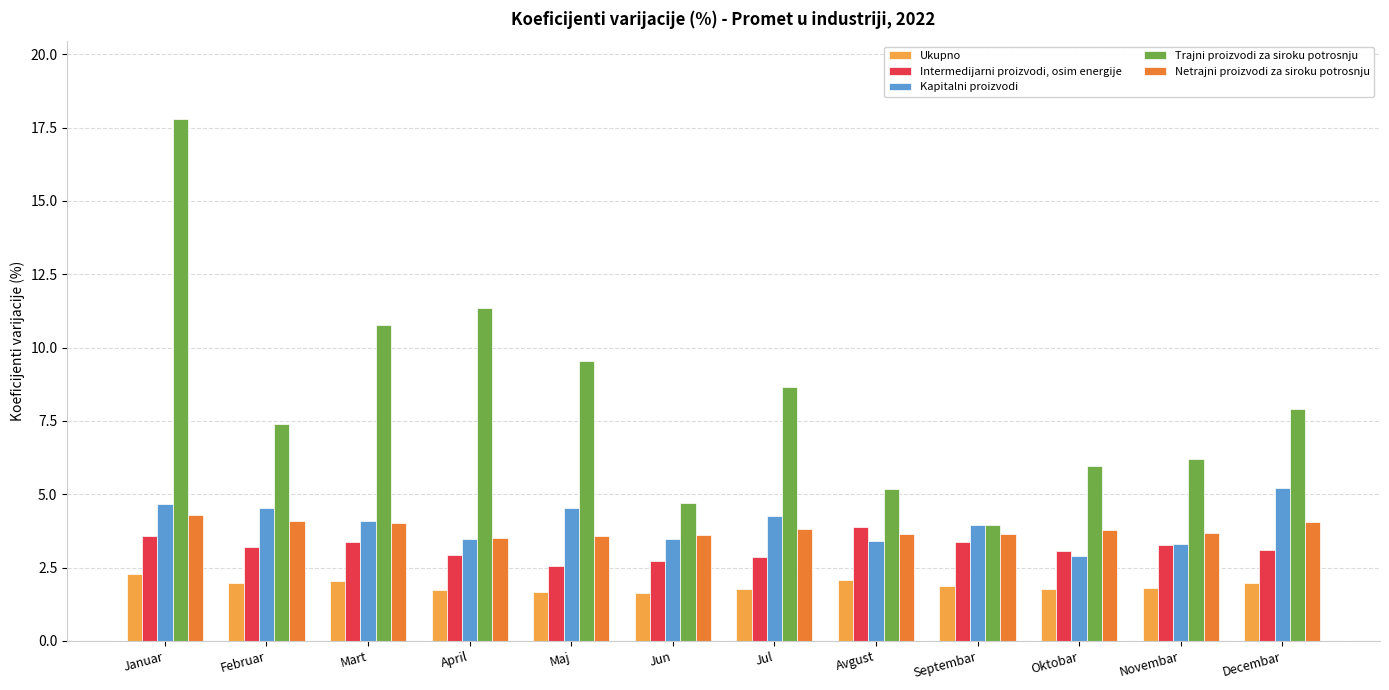

What is the value of the Intermedijarni proizvodi, osim energije bar at the 9th from the left?

3.4